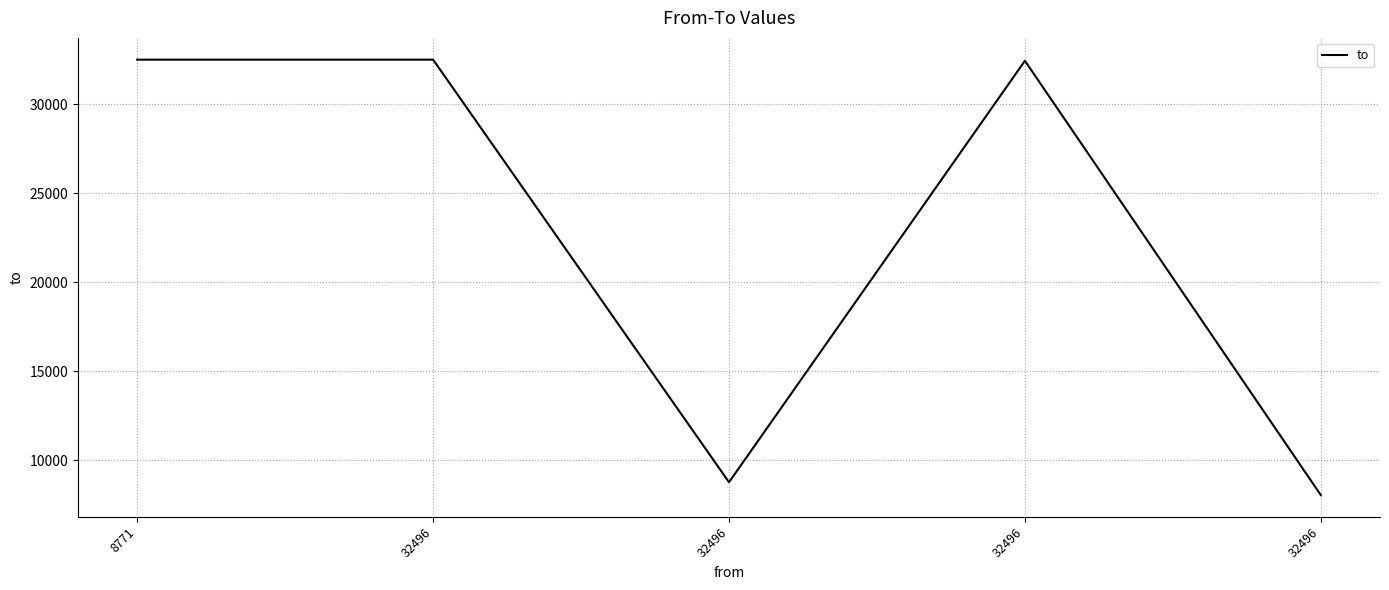

Reading left to right, transcribe all the data shown in this chart.

8771=32497	32496=32497	32496=8771	32496=32434	32496=8049